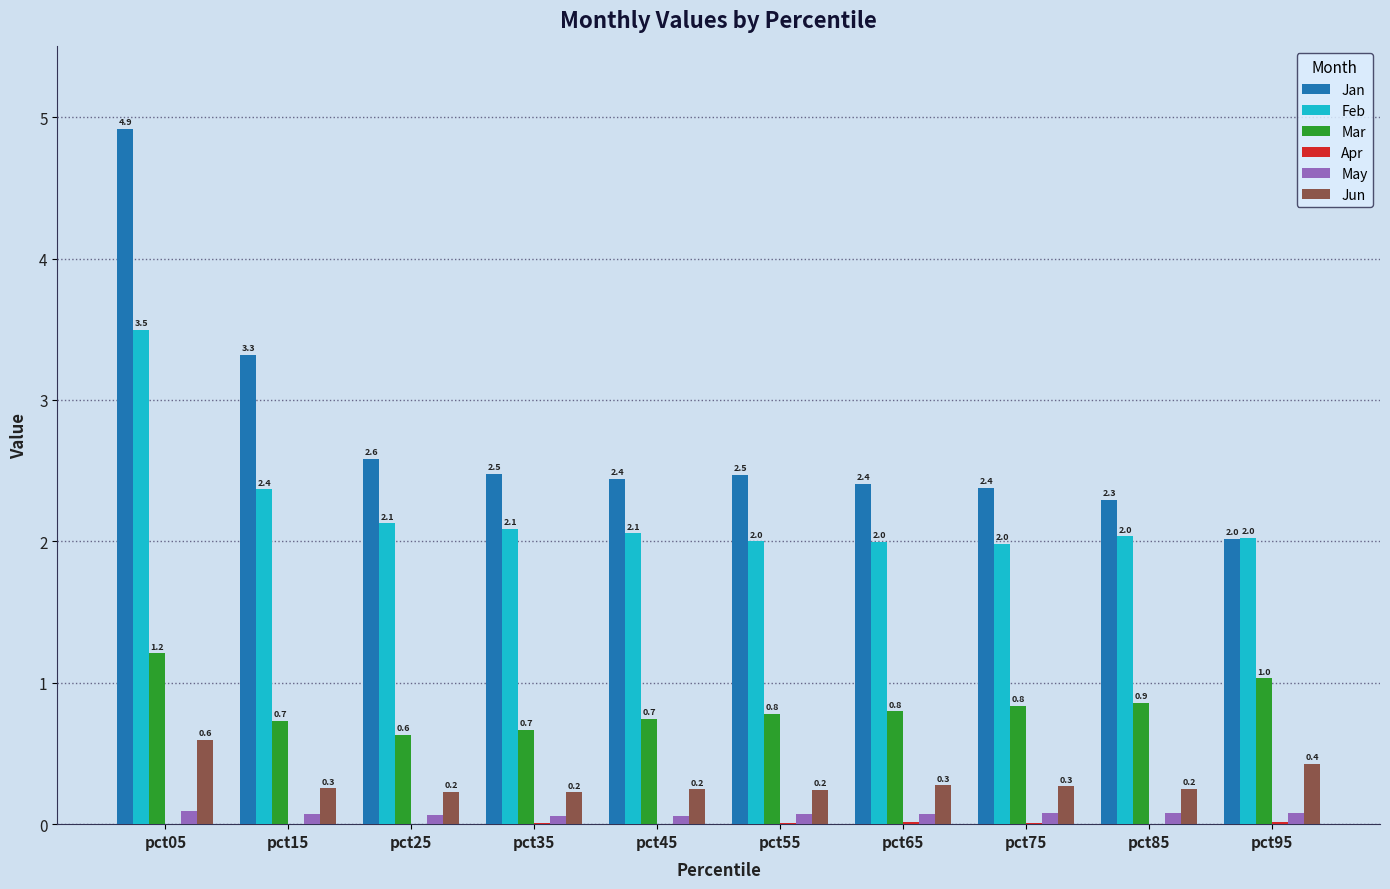

How many data points does each series have?

10